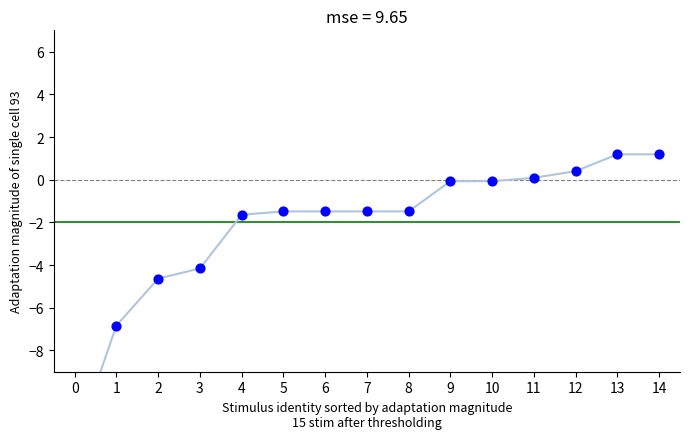

What is the change in value from 2 to 9?

+4.6